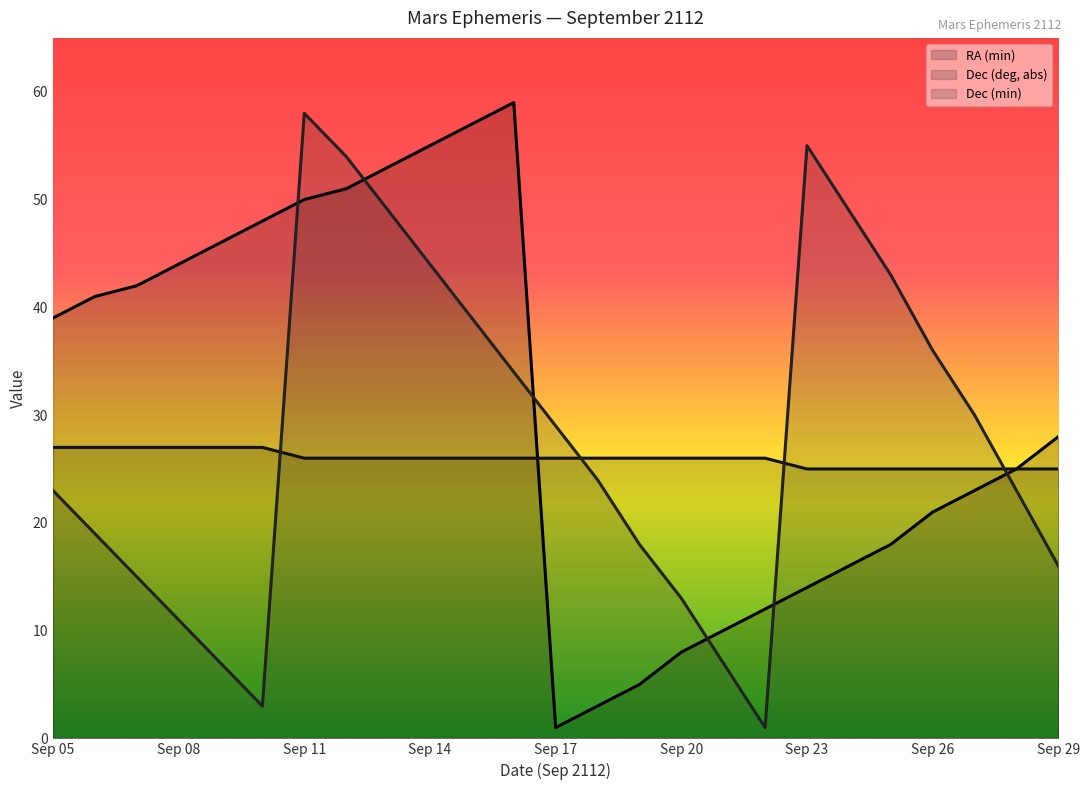

What is the difference between the second highest and second lowest values in the Dec (deg, abs) series?

2